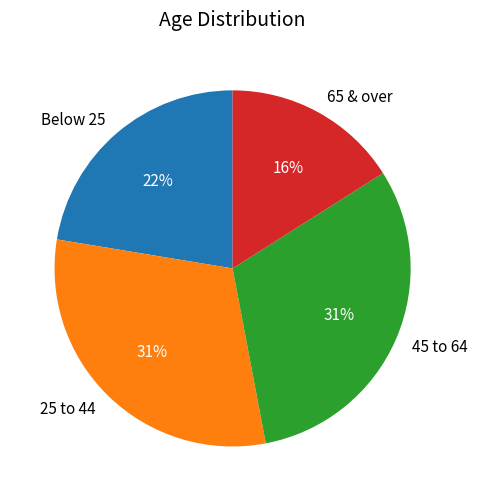

Combined, do 65 & over and 25 to 44 account for over 50%?

No